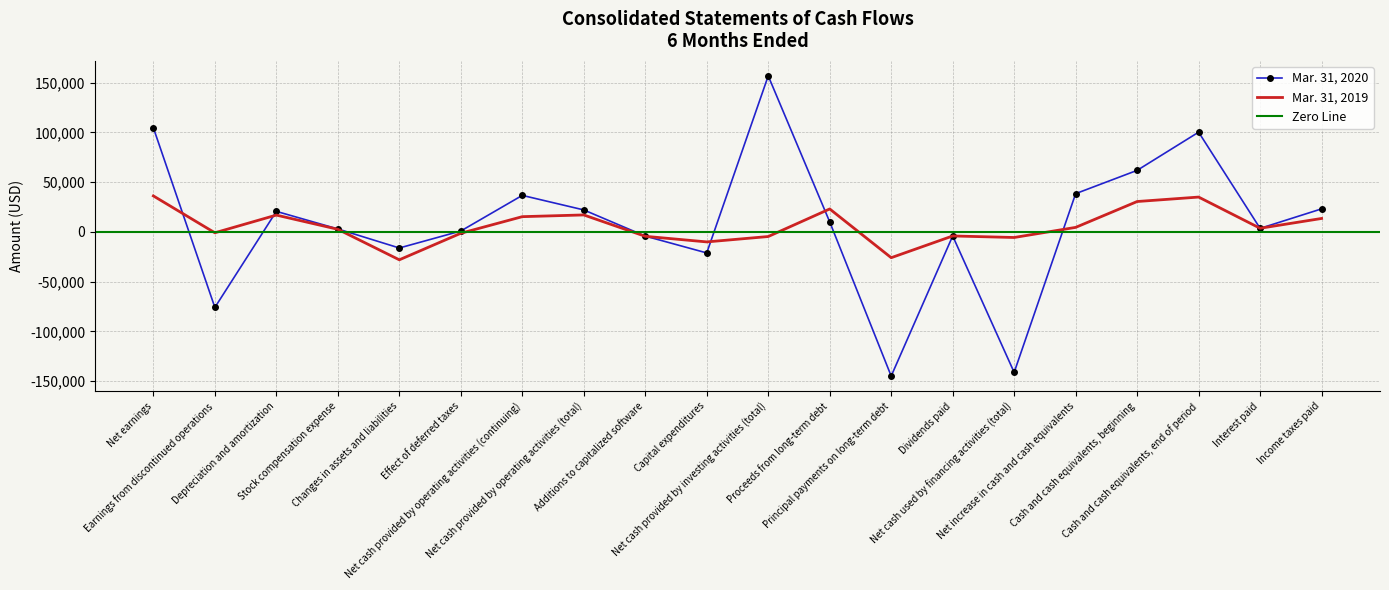

Rank the categories by Mar. 31, 2020 value from lowest to highest.

Principal payments on long-term debt, Net cash used by financing activities (total), Earnings from discontinued operations, Capital expenditures, Changes in assets and liabilities, Additions to capitalized software, Dividends paid, Effect of deferred taxes, Stock compensation expense, Interest paid, Proceeds from long-term debt, Depreciation and amortization, Net cash provided by operating activities (total), Income taxes paid, Net cash provided by operating activities (continuing), Net increase in cash and cash equivalents, Cash and cash equivalents, beginning, Cash and cash equivalents, end of period, Net earnings, Net cash provided by investing activities (total)